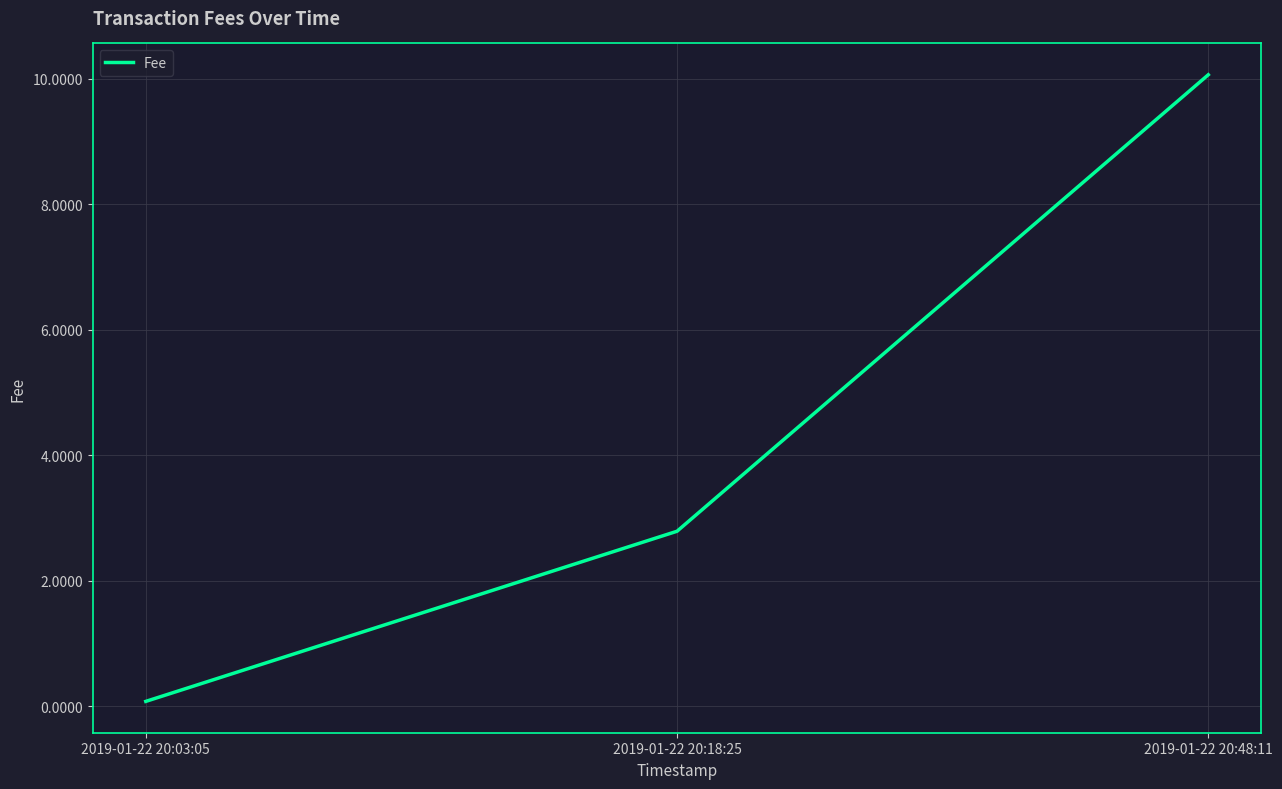

Which label corresponds to the smallest value in the chart?

2019-01-22 20:03:05